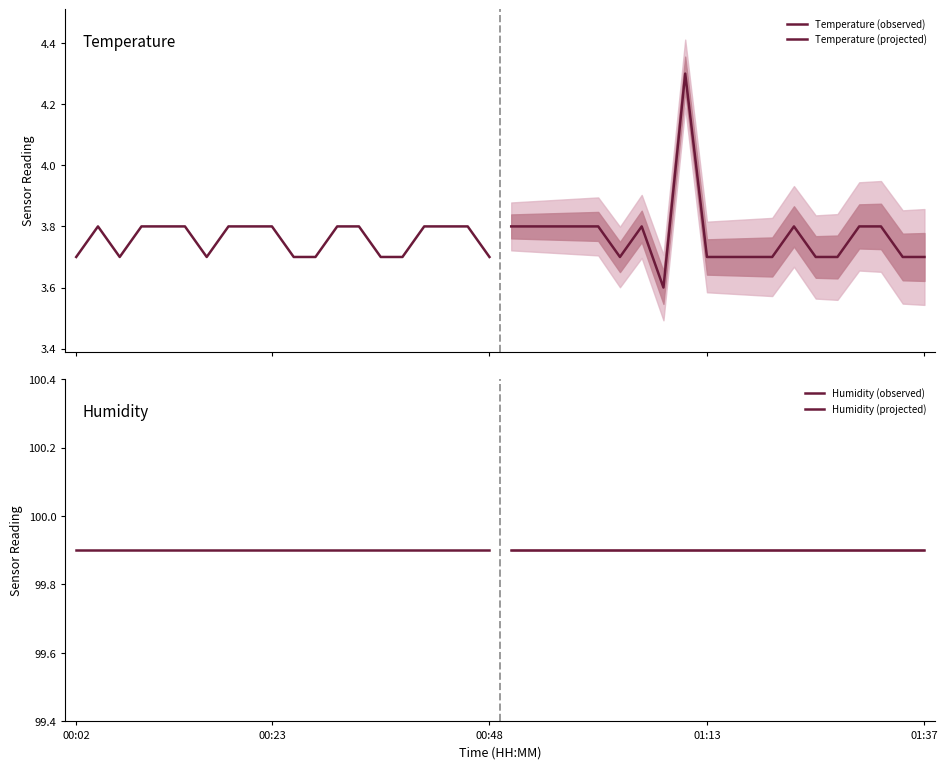

How many Temperature (projected) values are between 3 and 4?

19